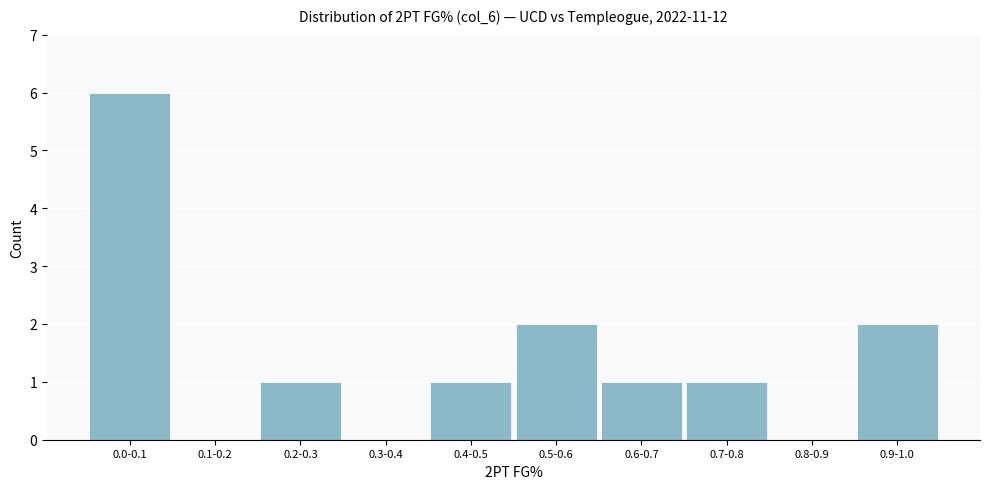

Reading left to right, what are all the values shown in this chart?

0.0-0.1=6	0.1-0.2=0	0.2-0.3=1	0.3-0.4=0	0.4-0.5=1	0.5-0.6=2	0.6-0.7=1	0.7-0.8=1	0.8-0.9=0	0.9-1.0=2